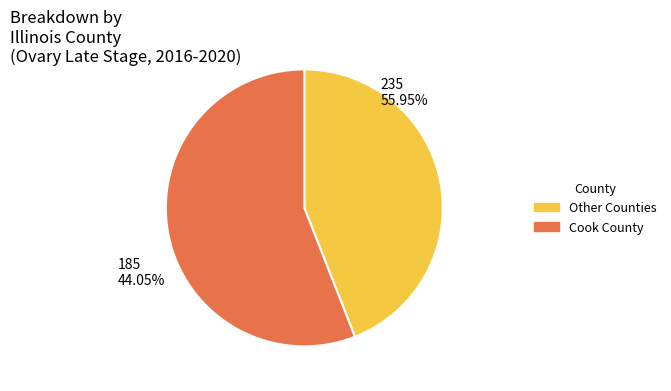

Is there a majority slice in this chart?

Yes